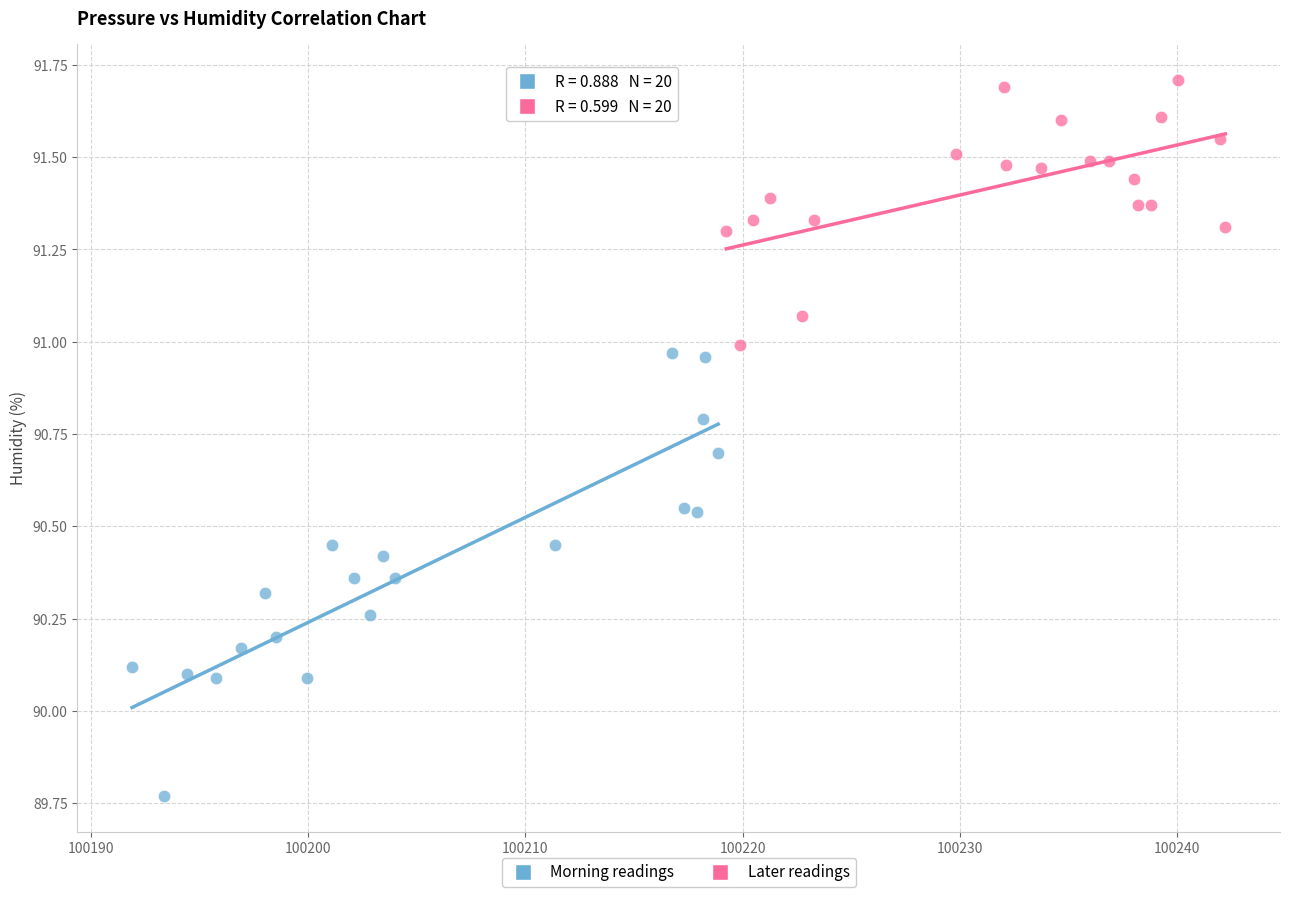

Which series contains the highest Y value?

Later readings